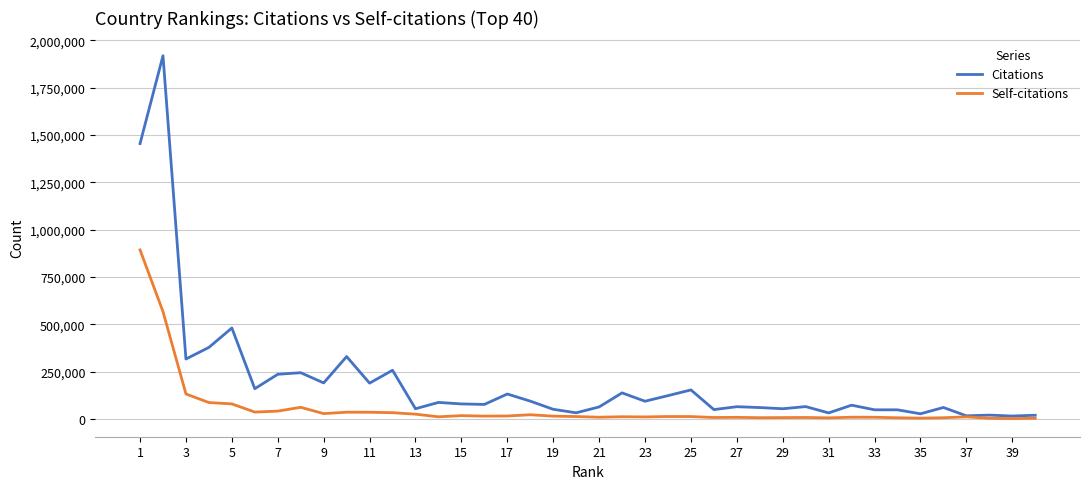

Which series has the widest spread of values?

Citations